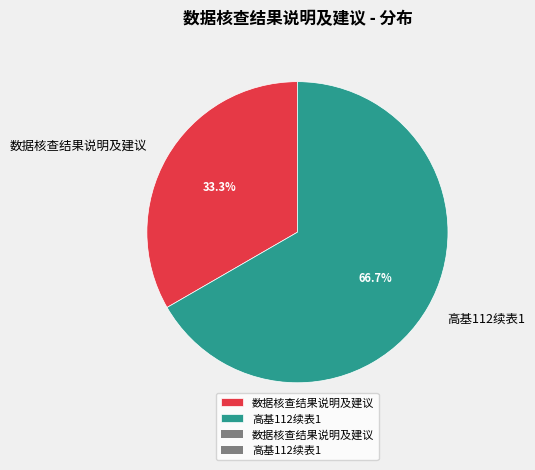

What is the majority slice?

高基112续表1